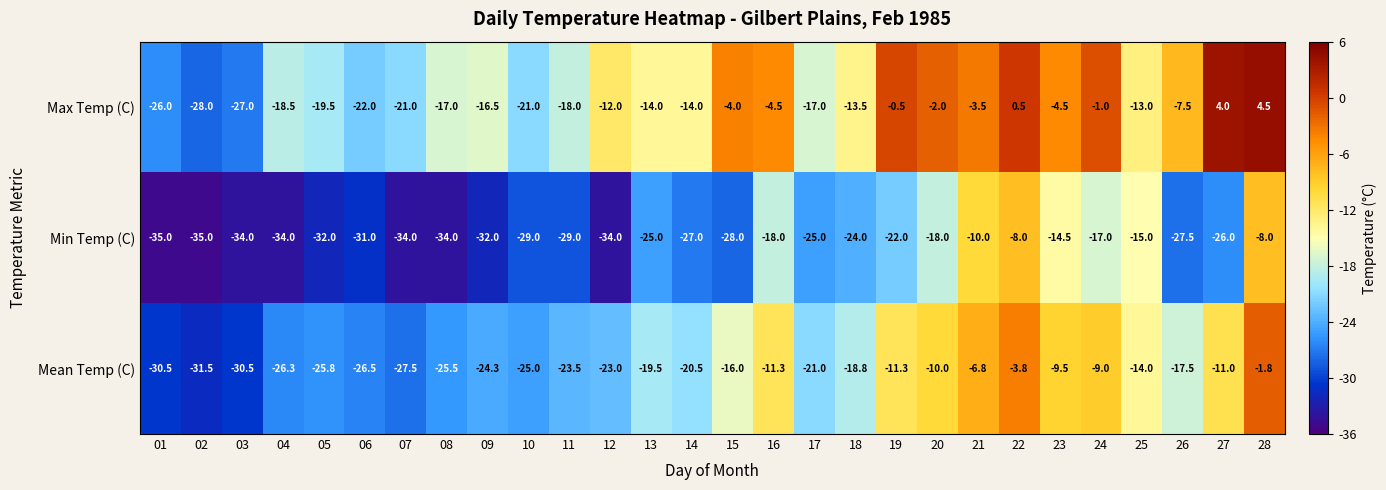

True or false: Min Temp (C) has a value of -27.5 at 26.

True